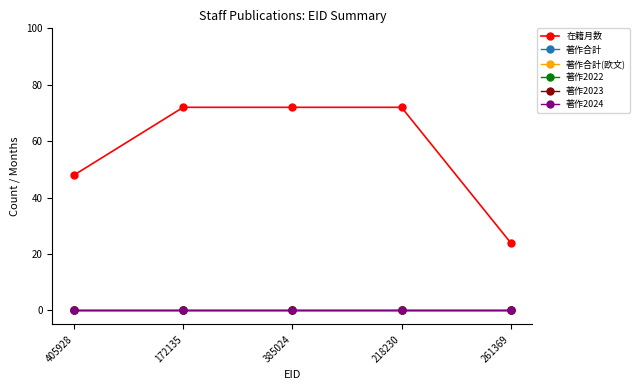

Reading right to left, list all the values displayed in this chart.

在籍月数: 261369=24	218230=72	385024=72	172135=72	405928=48
著作合計: 261369=0	218230=0	385024=0	172135=0	405928=0
著作合計(欧文): 261369=0	218230=0	385024=0	172135=0	405928=0
著作2022: 261369=0	218230=0	385024=0	172135=0	405928=0
著作2023: 261369=0	218230=0	385024=0	172135=0	405928=0
著作2024: 261369=0	218230=0	385024=0	172135=0	405928=0